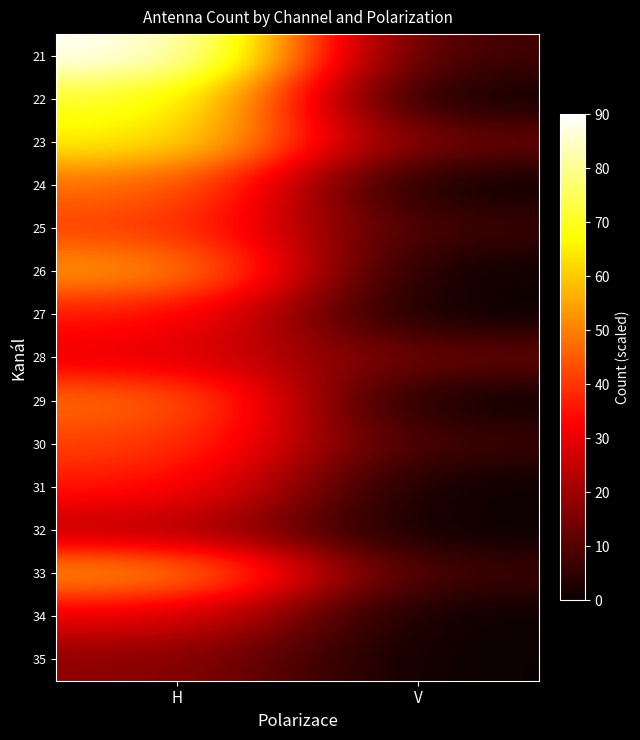

Reading left to right, what are all the values shown in this chart?

21: H=90	V=6
22: H=72	V=0
23: H=66	V=12
24: H=48	V=0
25: H=42	V=6
26: H=54	V=0
27: H=36	V=0
28: H=30	V=12
29: H=48	V=0
30: H=42	V=6
31: H=36	V=0
32: H=24	V=0
33: H=54	V=6
34: H=30	V=0
35: H=18	V=0